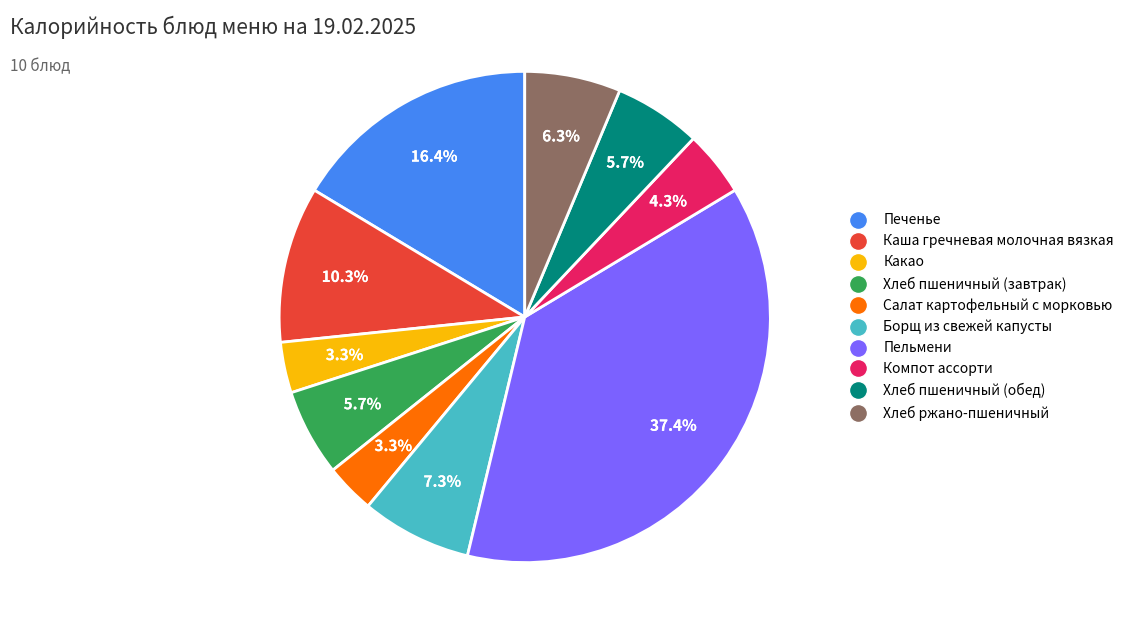

The Хлеб пшеничный (обед) slice represents 1% of the pie. True or false?

False